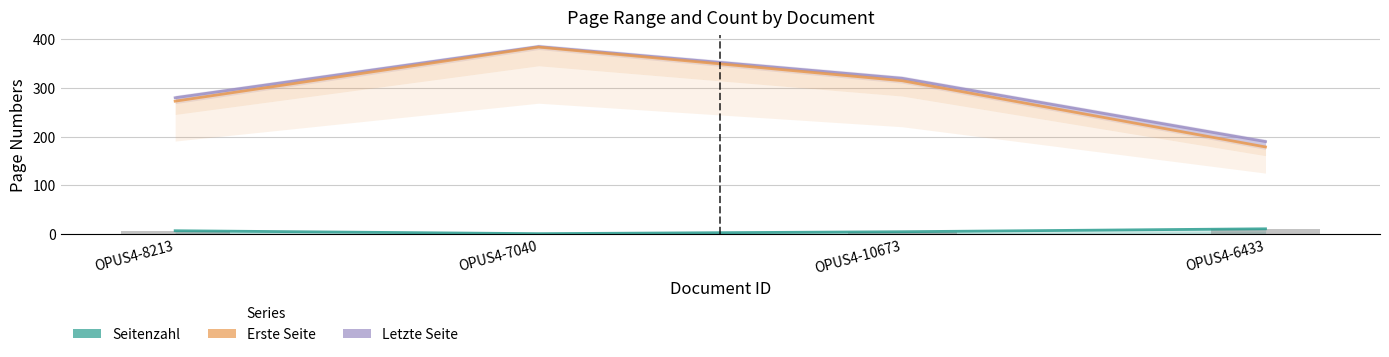

The Erste Seite series shows 435 at OPUS4-8213. True or false?

False